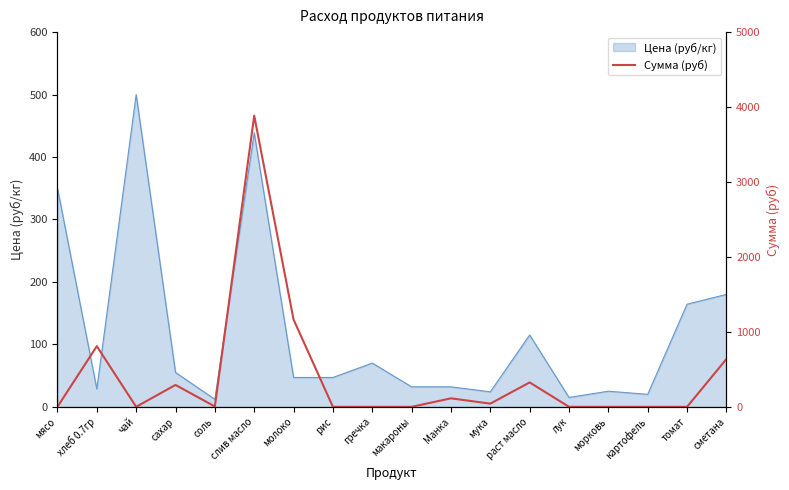

True or false: there are more than 2 points higher than both neighbors.

True